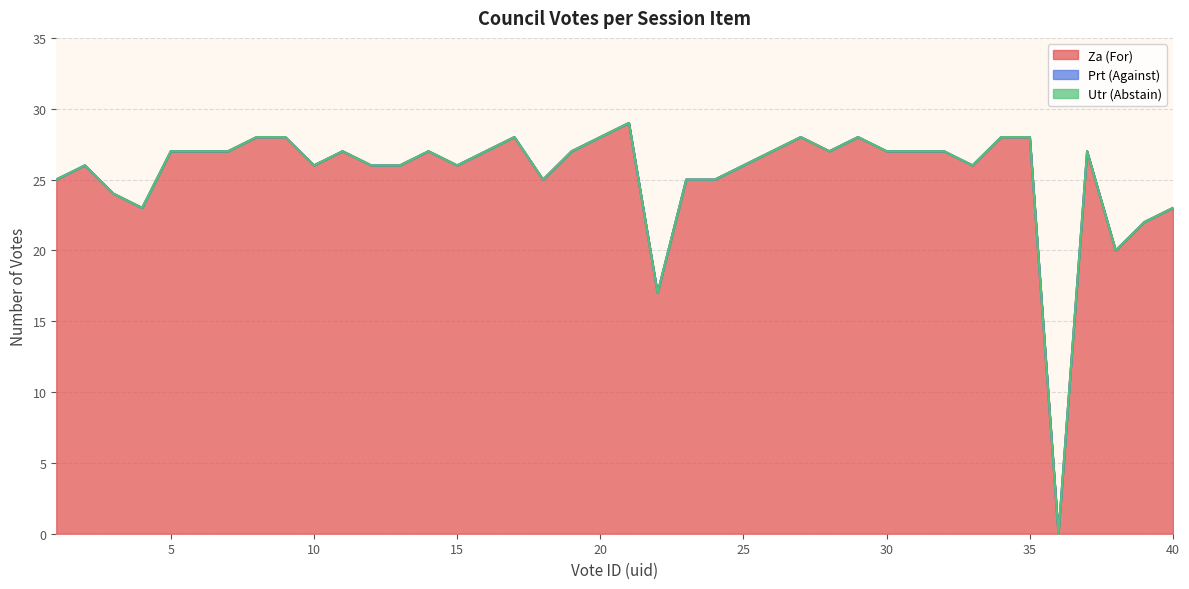

What is the approximate value of Za (For) at 15?

26